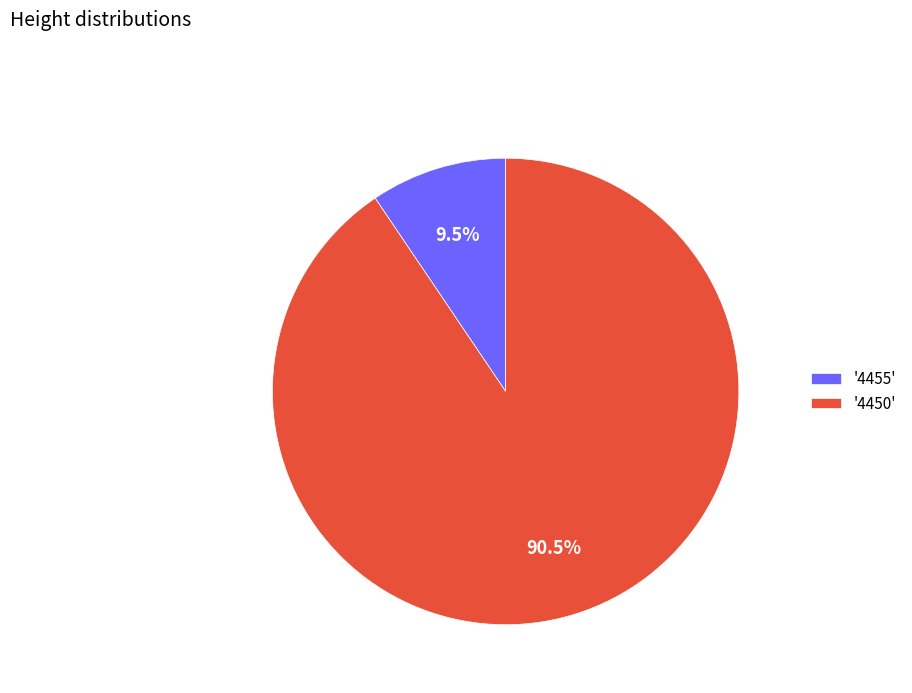

Which slice represents more than half of the pie?

'4450'